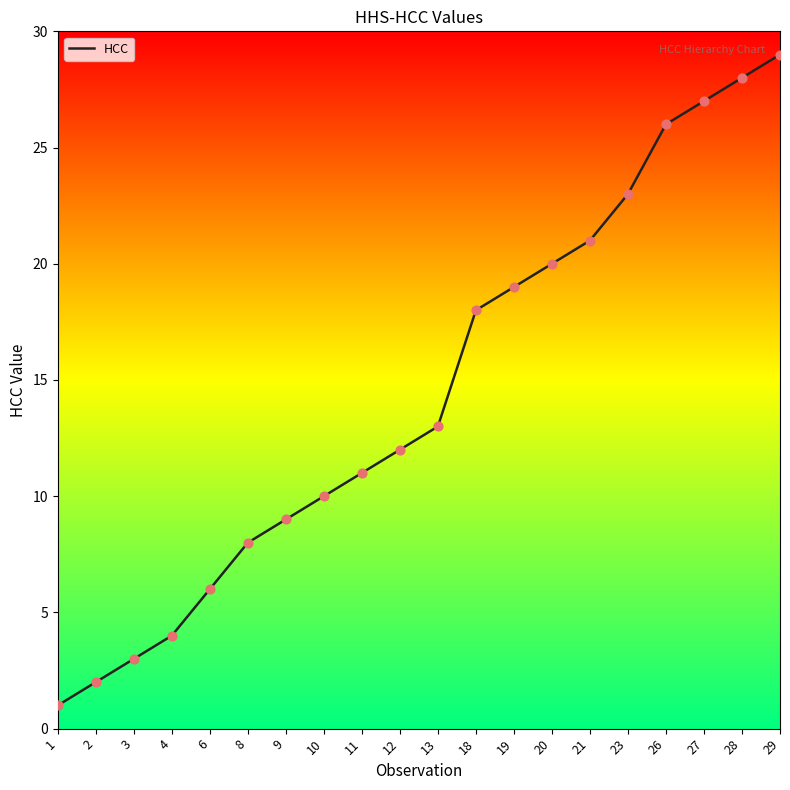

What is the change in value from 26 to 28?

+2